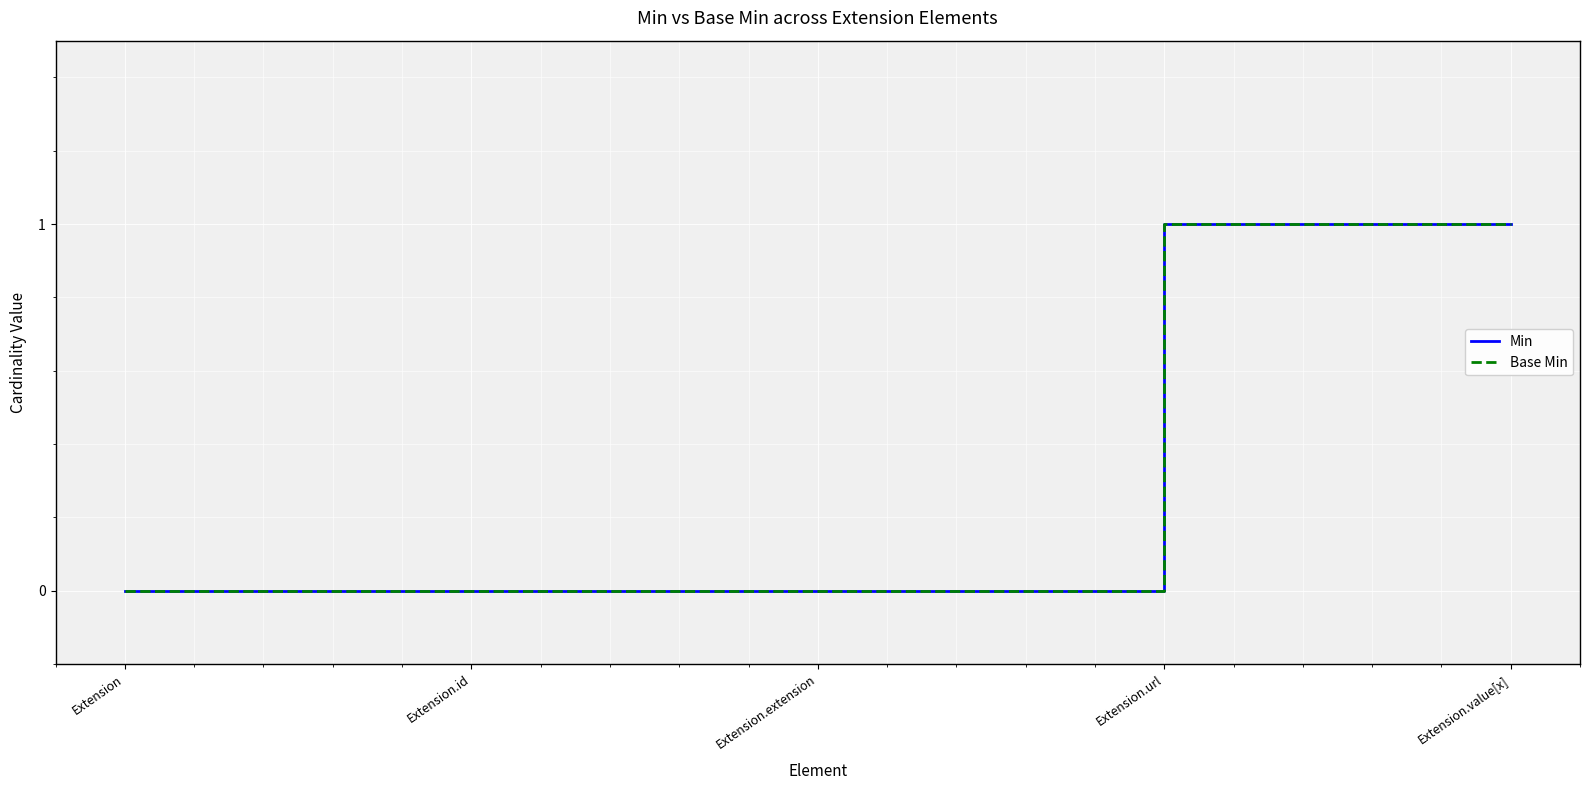

Does the chart have visible grid lines?

Yes